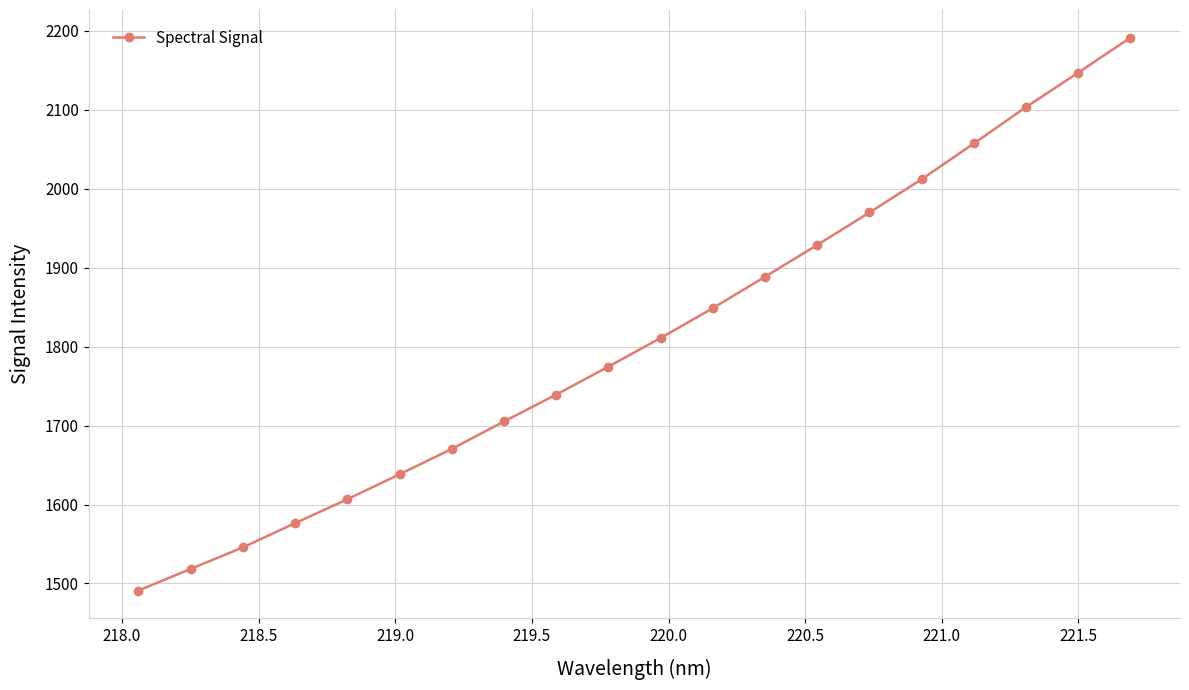

True or false: the data has more than 0 interior local peaks.

False